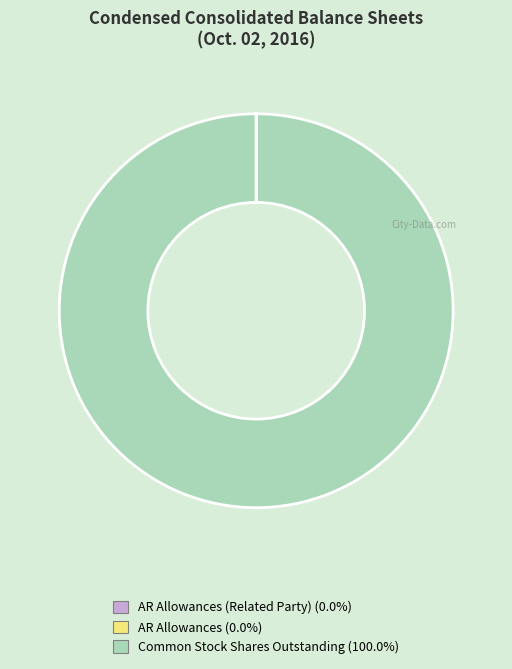

Does any single category account for the majority?

Yes